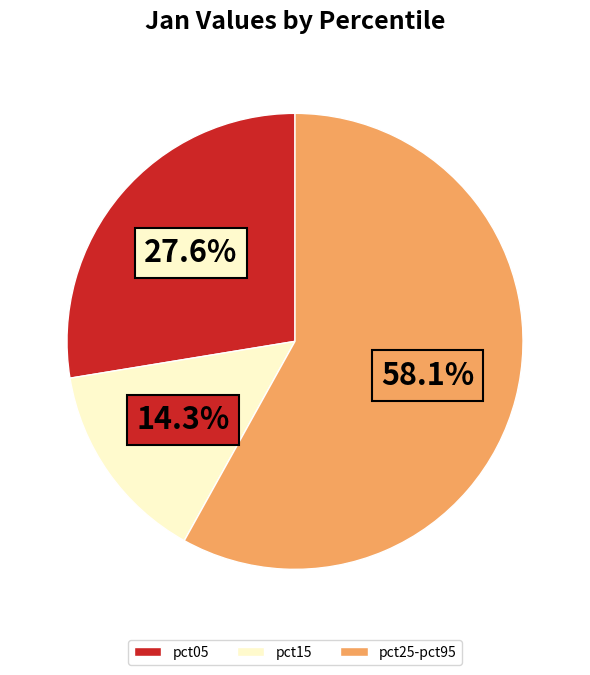

Is it true that pct05 is 28% of the pie?

True